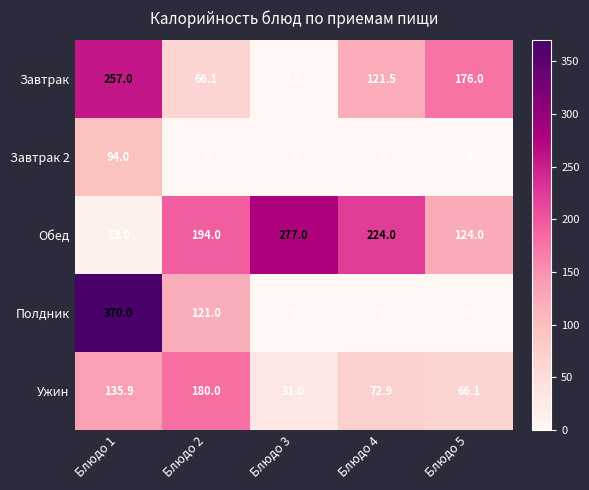

What is the greatest value displayed?

370.0